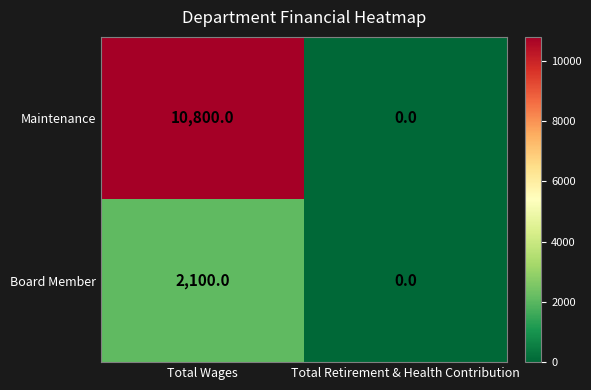

Is it true that Maintenance equals 0 at Total Retirement & Health Contribution?

True